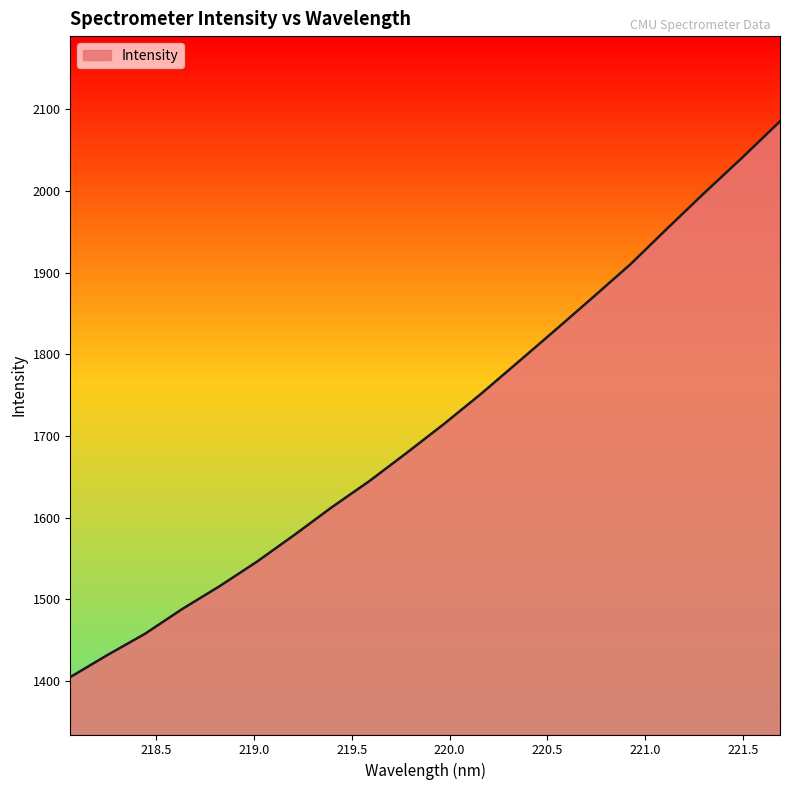

What is the difference between the maximum and minimum values?

680.0